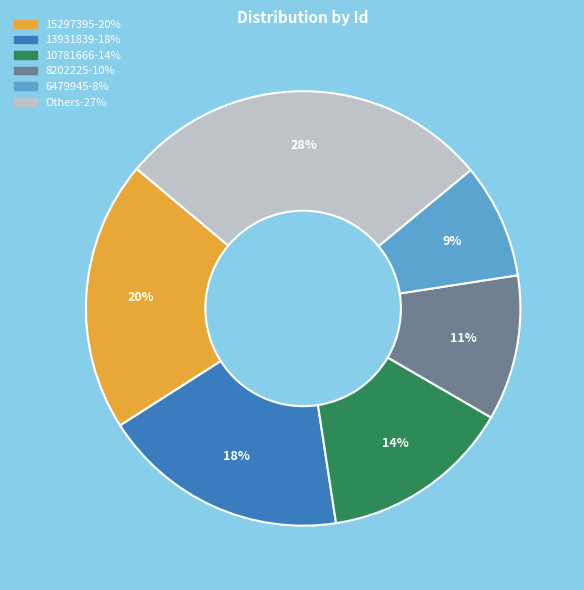

To the nearest percent, what is the difference between the largest and smallest slice percentages?

19%